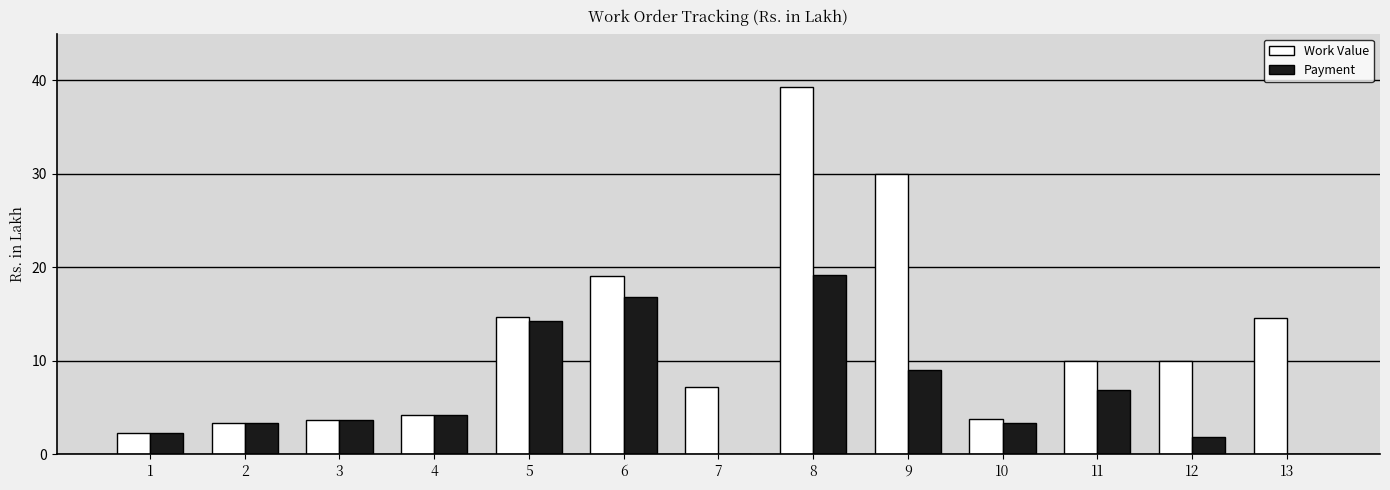

Does the chart contain stacked bars?

No